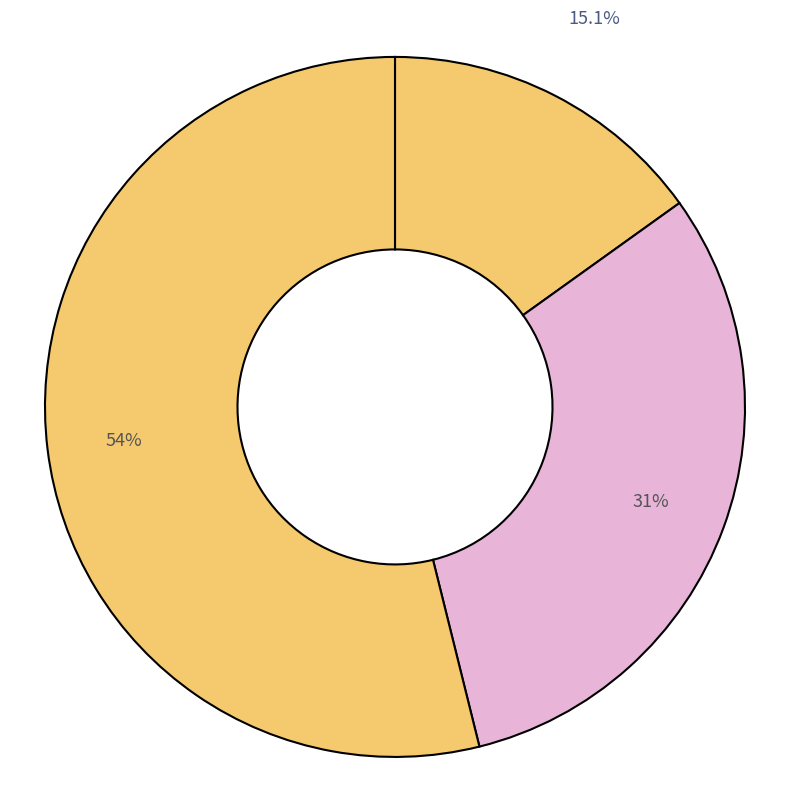

How many slices are in this pie chart?

3